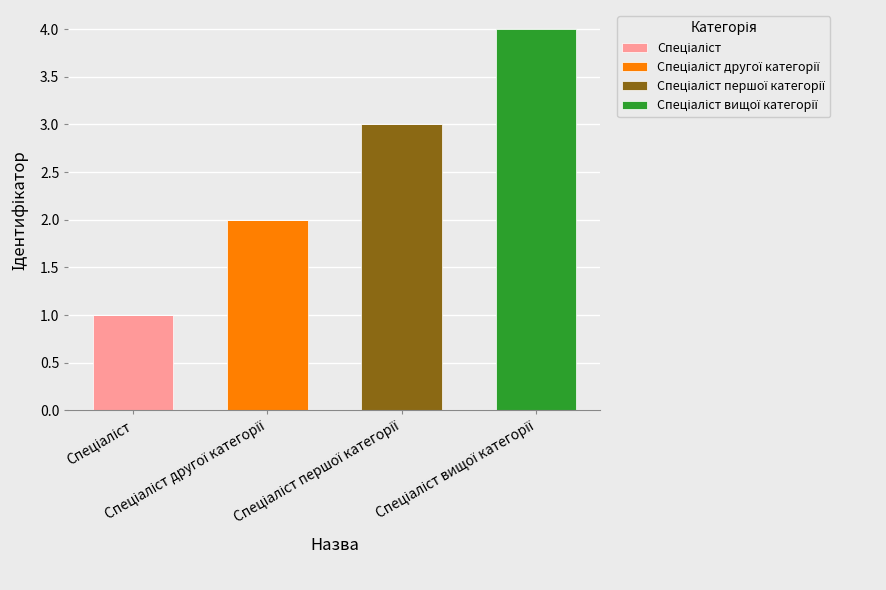

Are the bars horizontal?

No